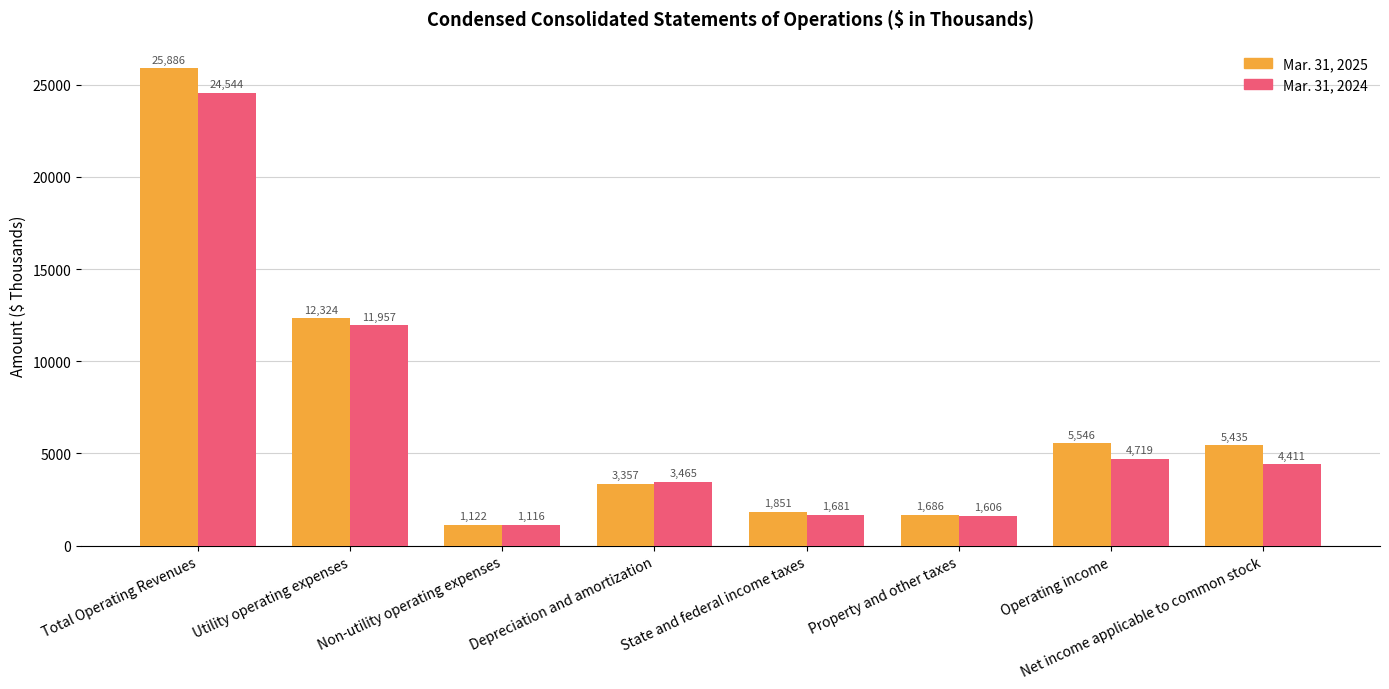

How many groups of bars are there?

8